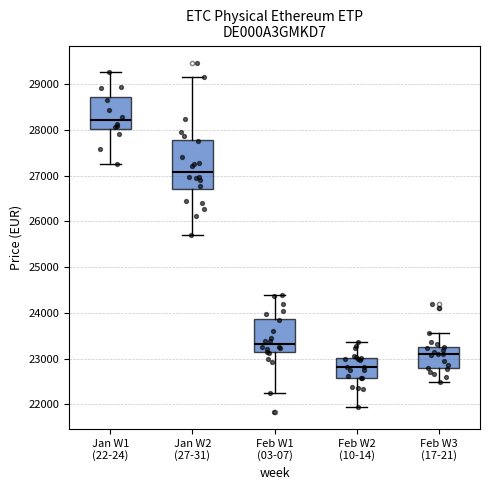

Where does the upper whisker of the box for Jan W2 (27-31) end on the y-axis? The values are not printed on the chart, so give them approximately, as read against the axis.

29200